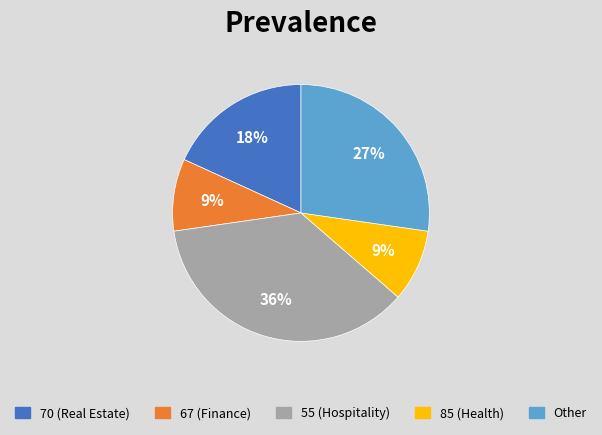

To the nearest percent, what is the difference between the largest and smallest slice percentages?

27%